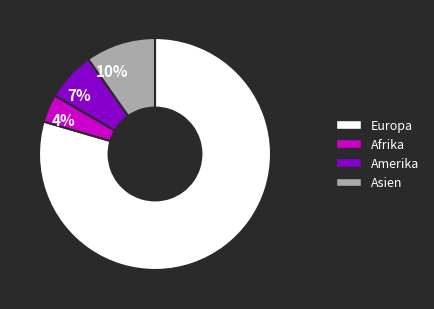

Which category has the biggest portion of the pie?

Europa